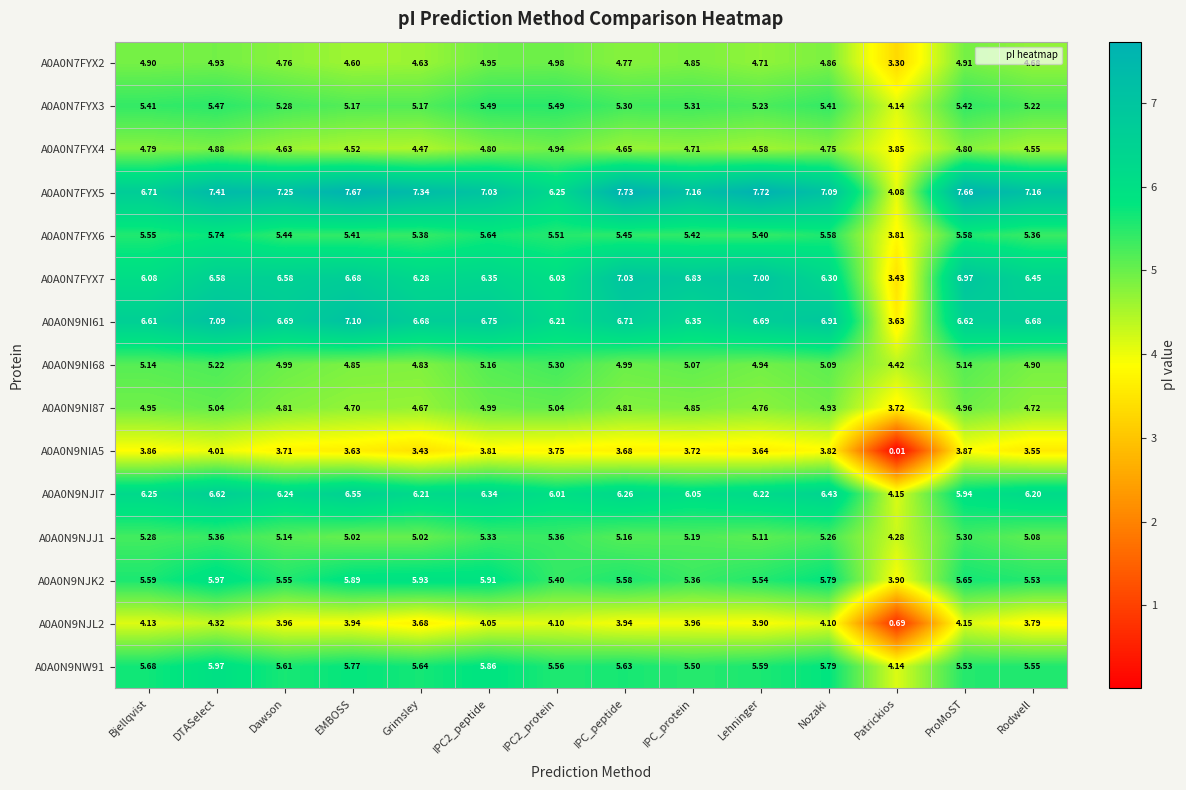

At which label does A0A0N9NJJ1 reach its minimum?

Patrickios